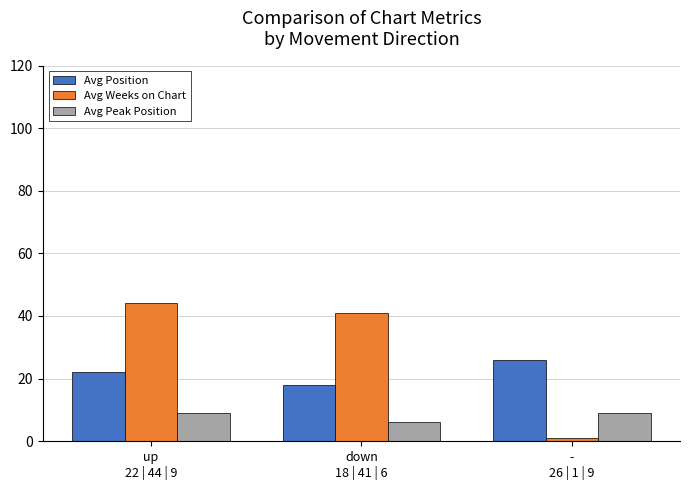

Is it true that Avg Peak Position equals 4 at up
22 | 44 | 9?

False